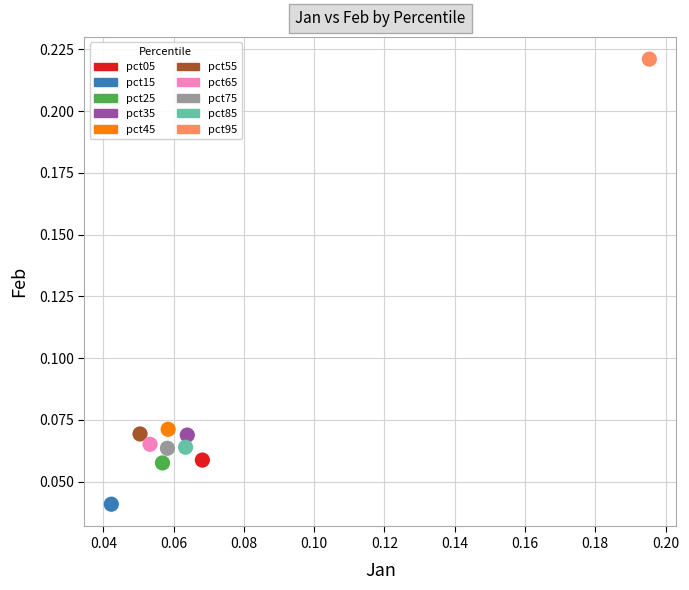

What are all the series names shown in the legend?

pct05, pct15, pct25, pct35, pct45, pct55, pct65, pct75, pct85, pct95